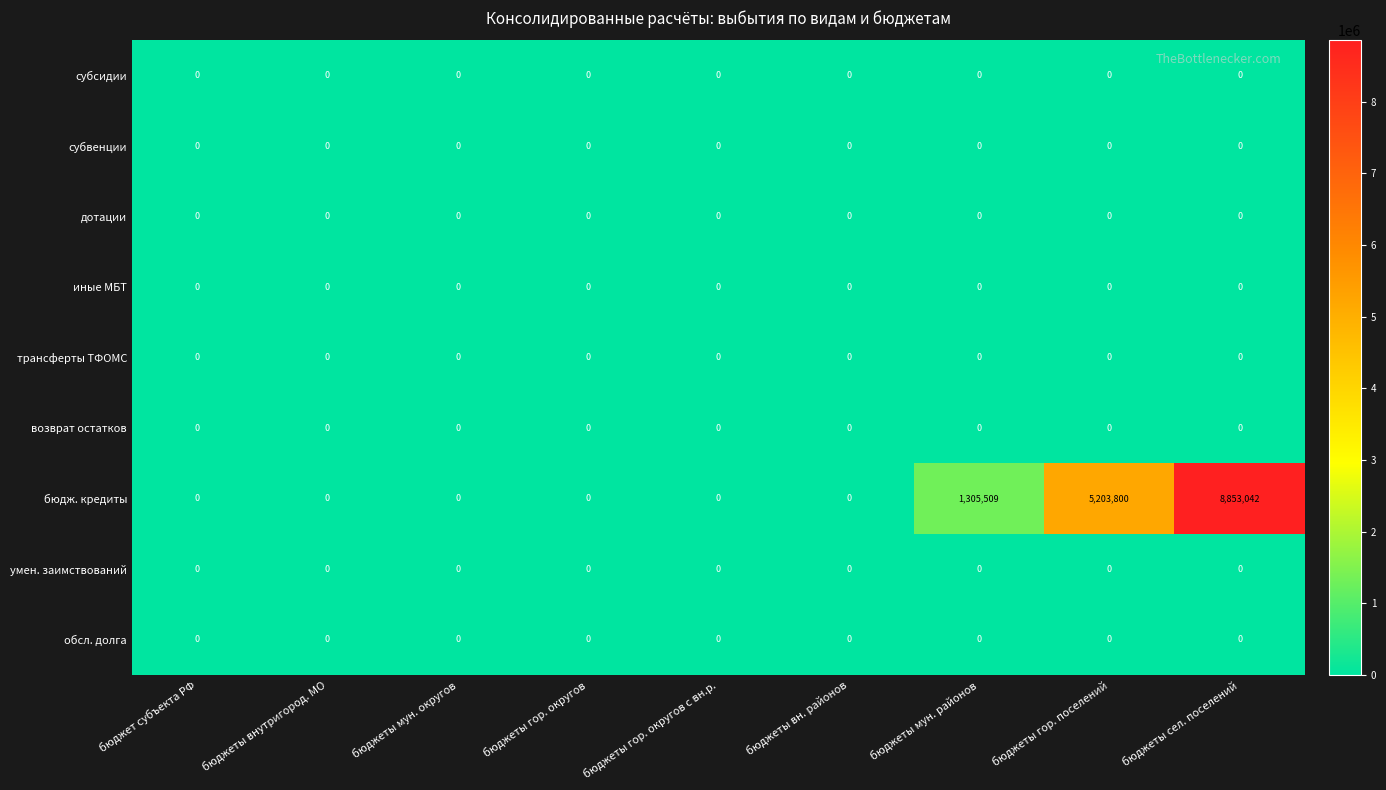

Is it true that умен. заимствований equals 0 at бюджеты внутригород. МО?

True